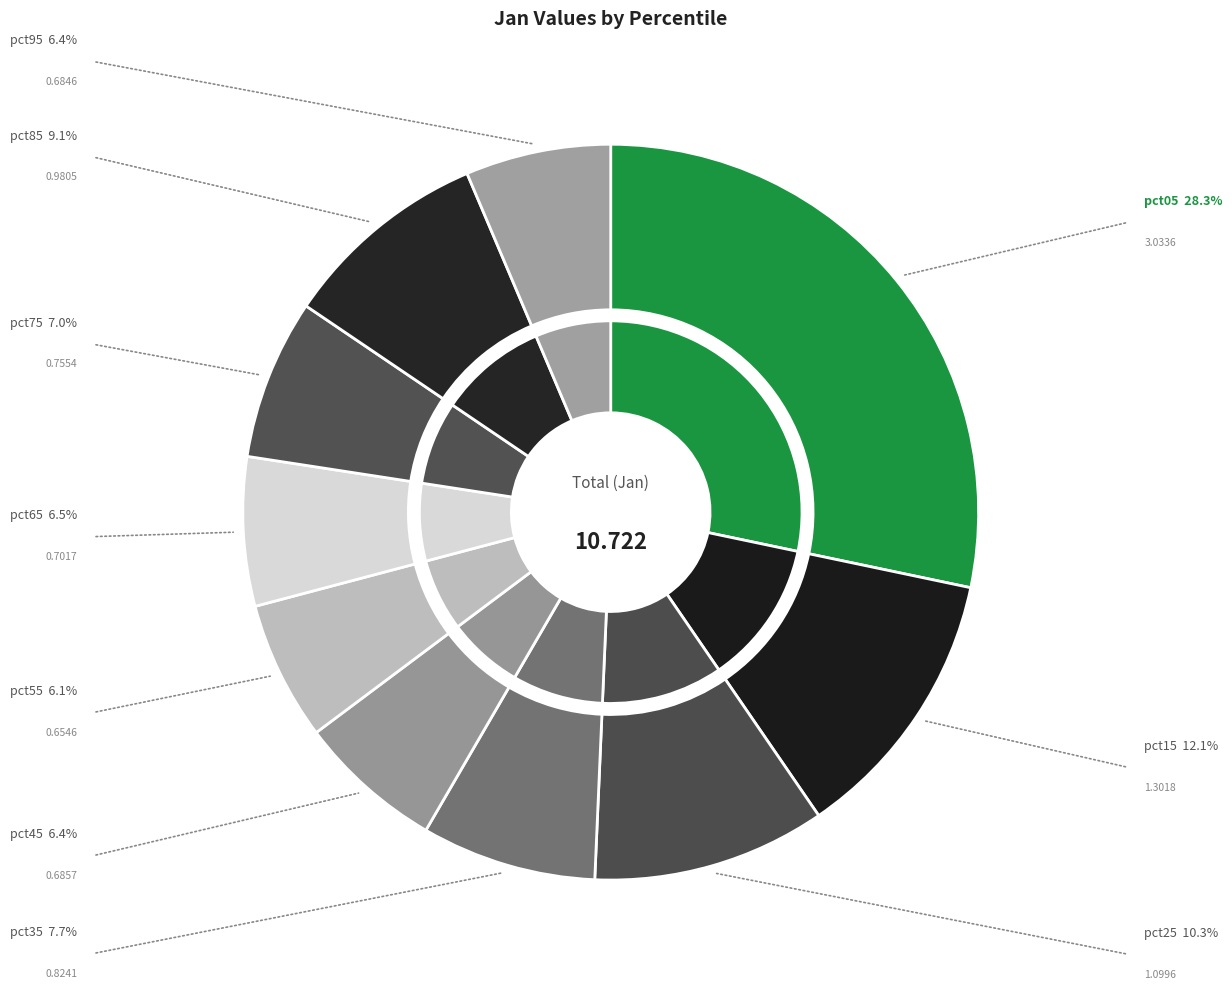

Count the number of slices in the pie.

10